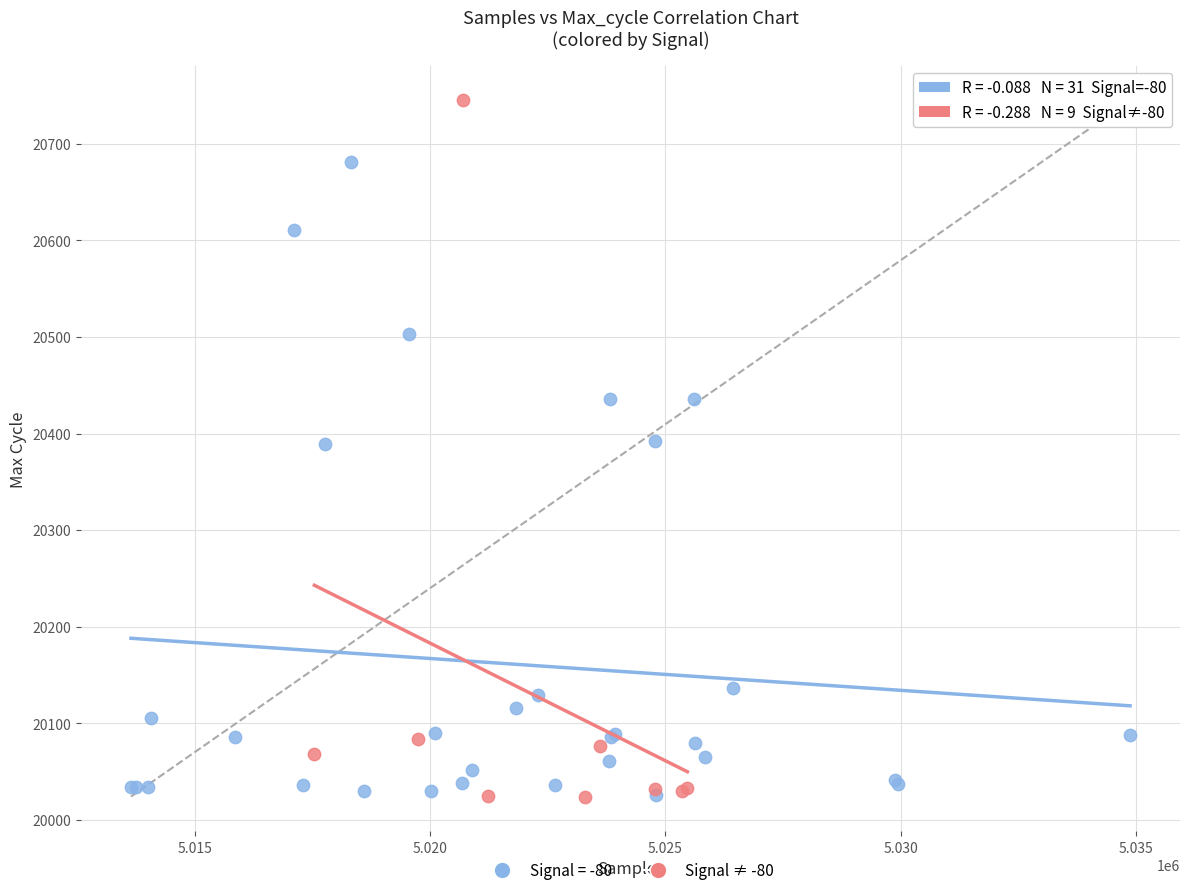

Which series has the largest Y range (max minus min)?

Signal ≠ -80